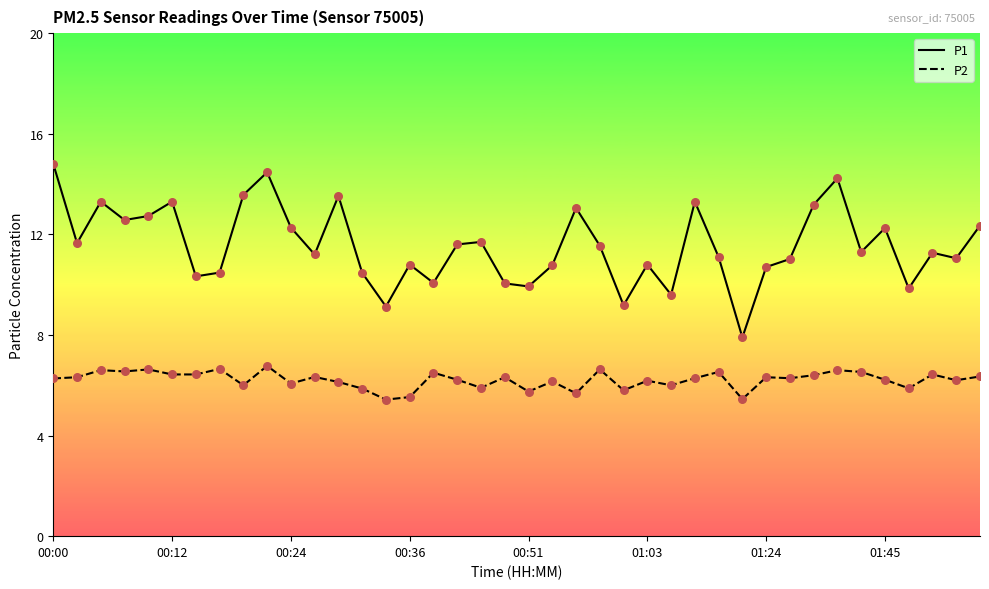

Which series has the largest total across all categories?

P1